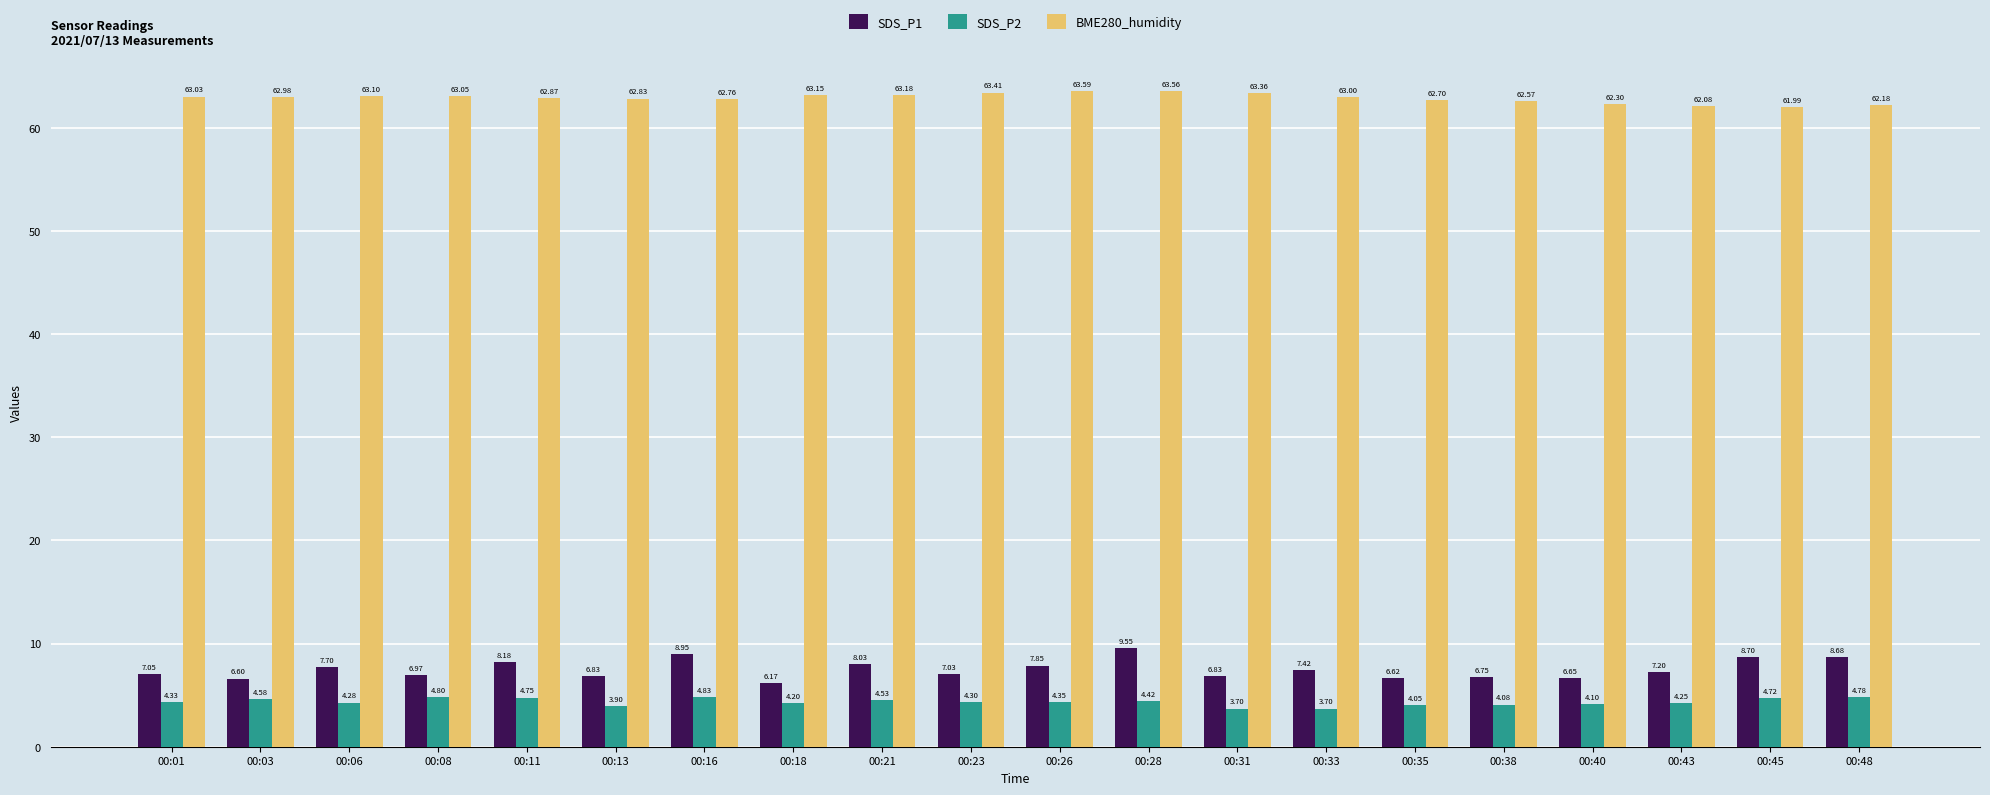

Does the chart contain any negative values?

No